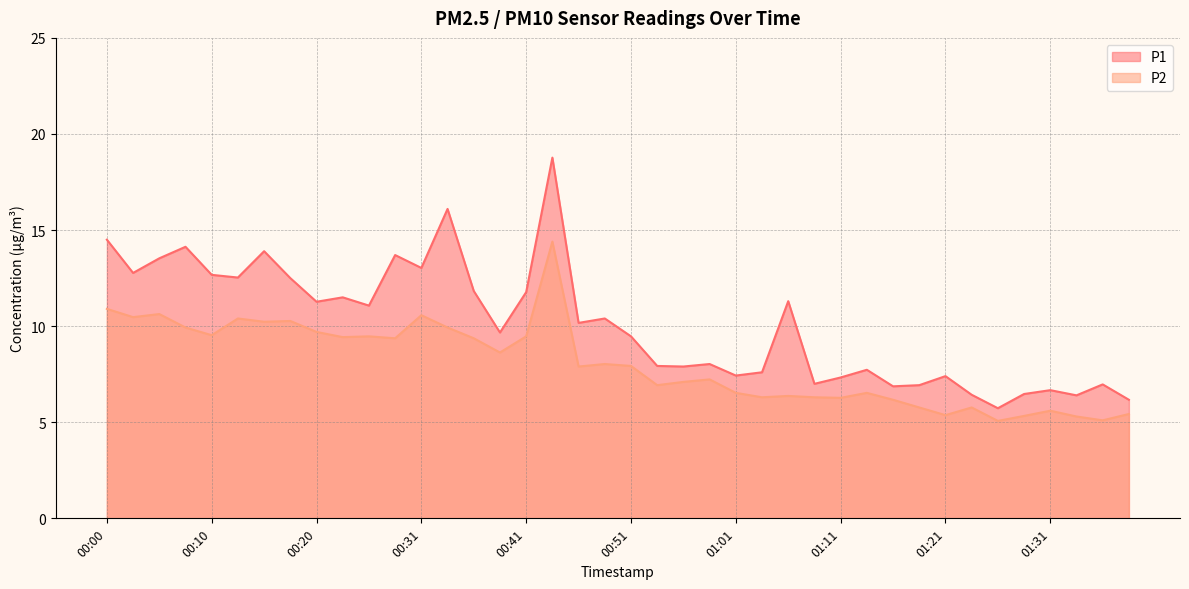

Which series has the largest range (max minus min)?

P1